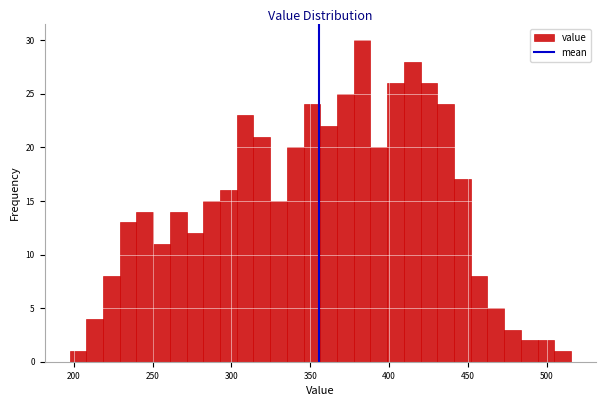

Read against the x-axis, roughly where is the centre of the tallest bar?

385